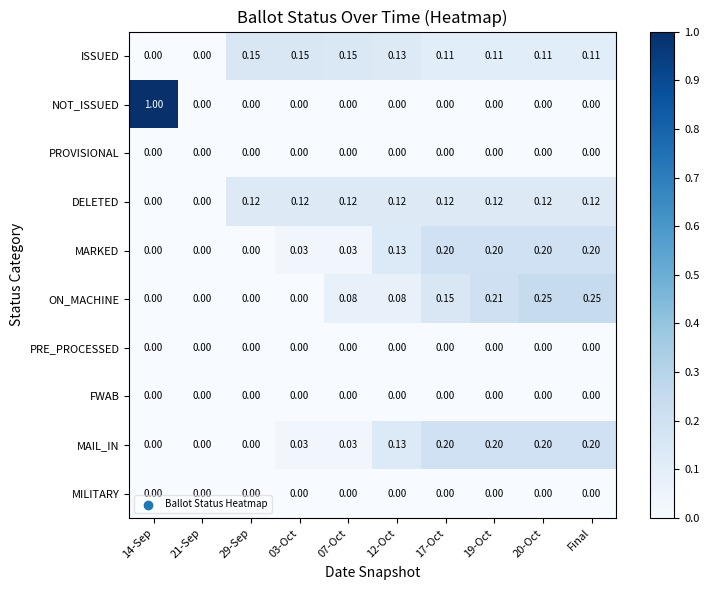

Which series has the largest range (max minus min)?

NOT_ISSUED